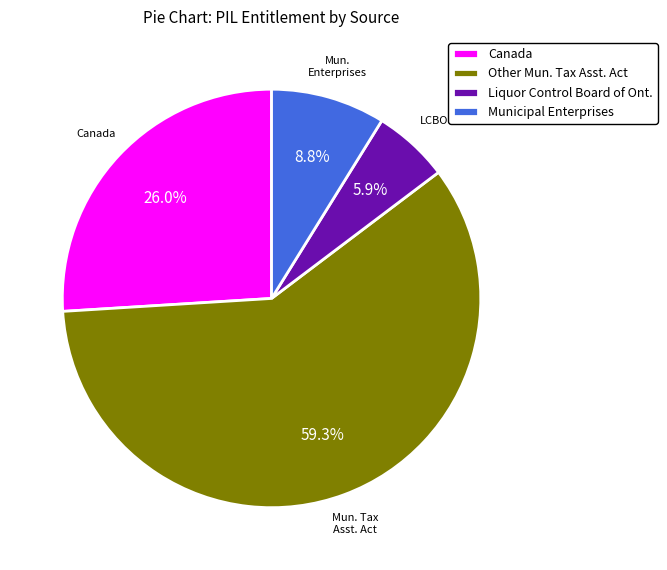

To the nearest percent, what is the difference between the largest and smallest slice percentages?

53%